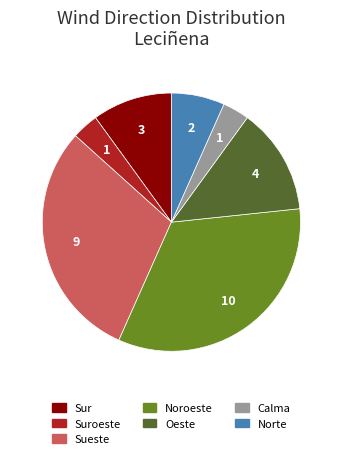

Does any single category account for the majority?

No